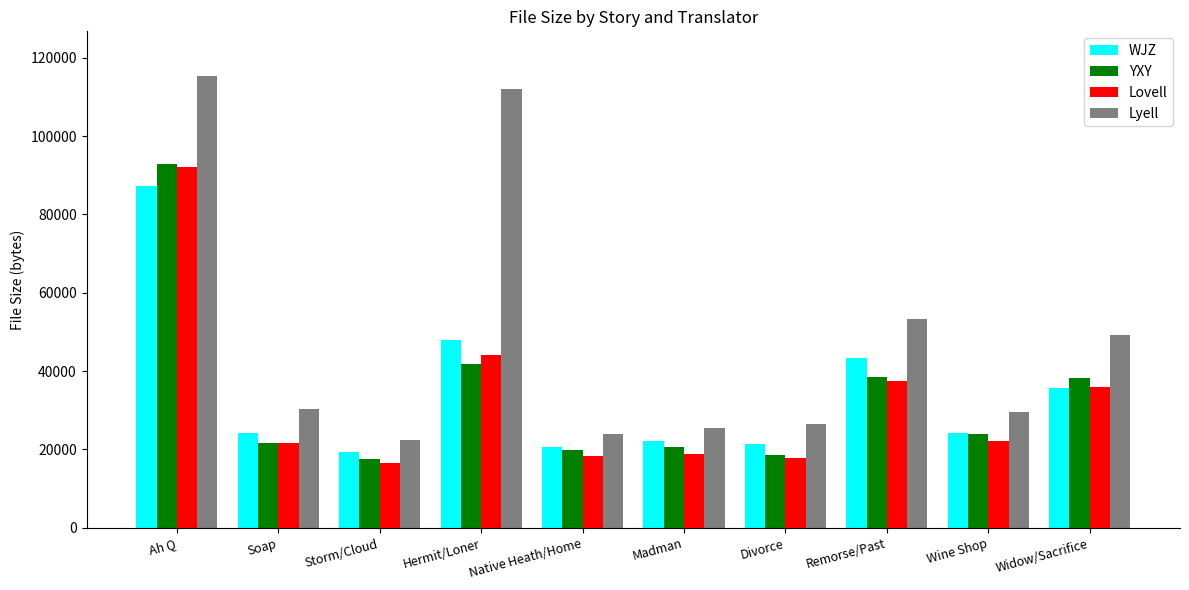

What is the average value of the WJZ series?

34650